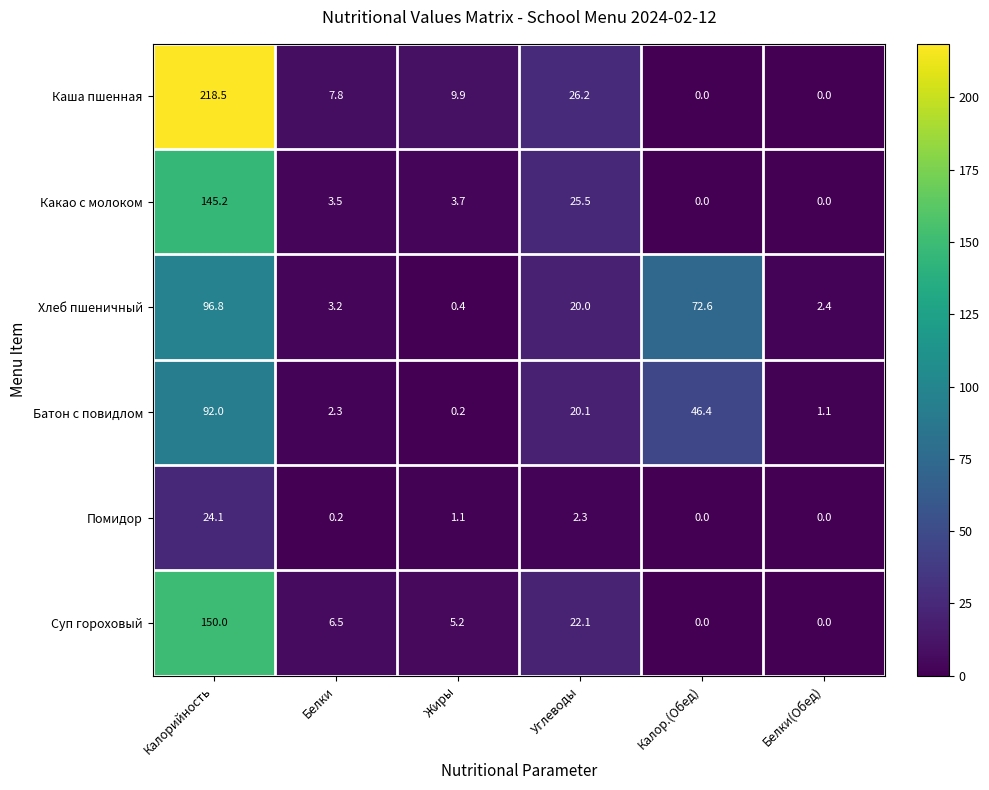

Between Калорийность and Белки(Обед), which series saw the biggest shift?

Каша пшенная